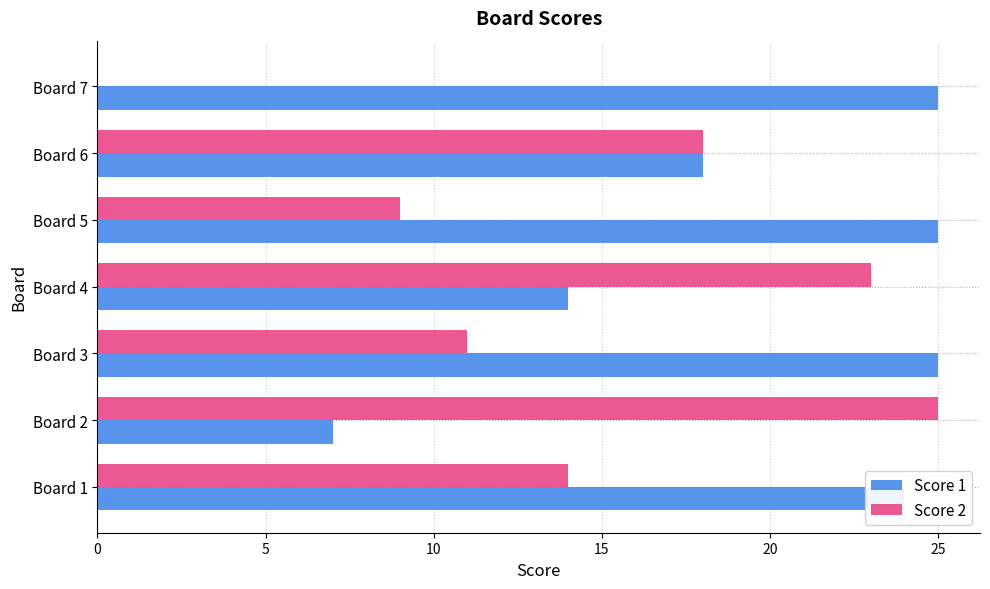

Between Board 1 and Board 2, which series saw the biggest shift?

Score 1